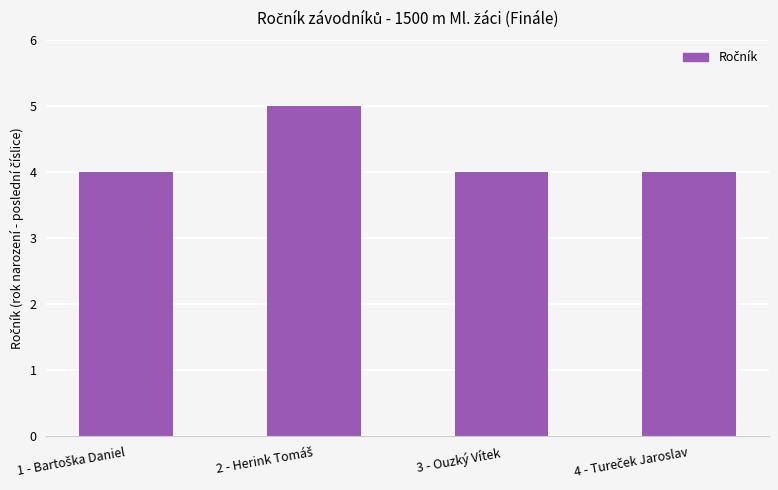

True or false: the data shows 4 at 3 - Ouzký Vítek.

True